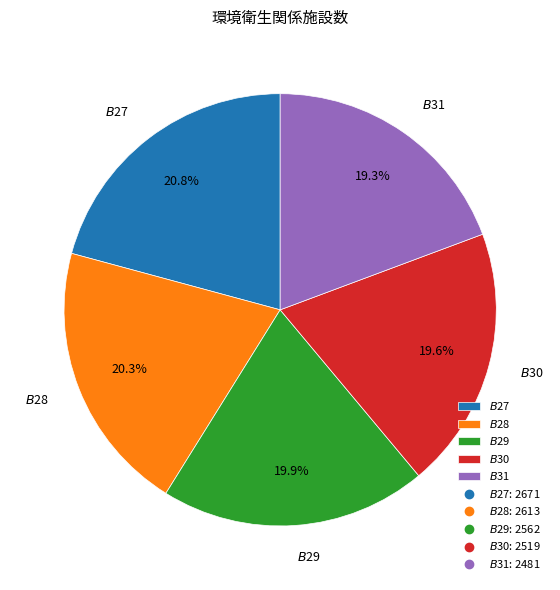

Is there a majority slice in this chart?

No